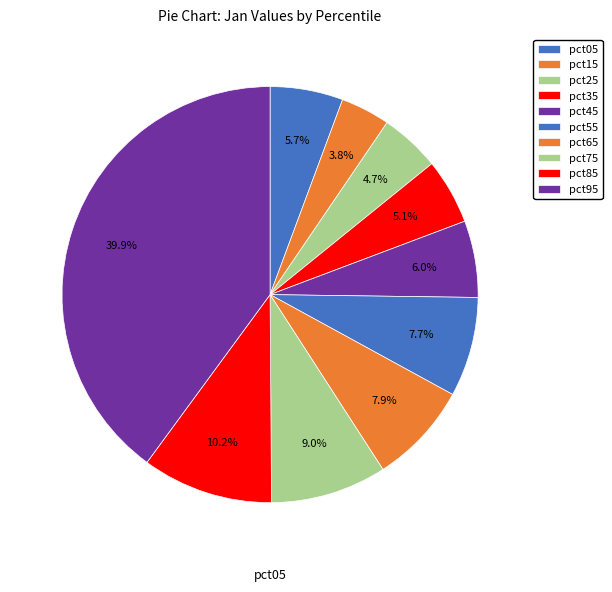

The pct25 slice represents 19% of the pie. True or false?

False